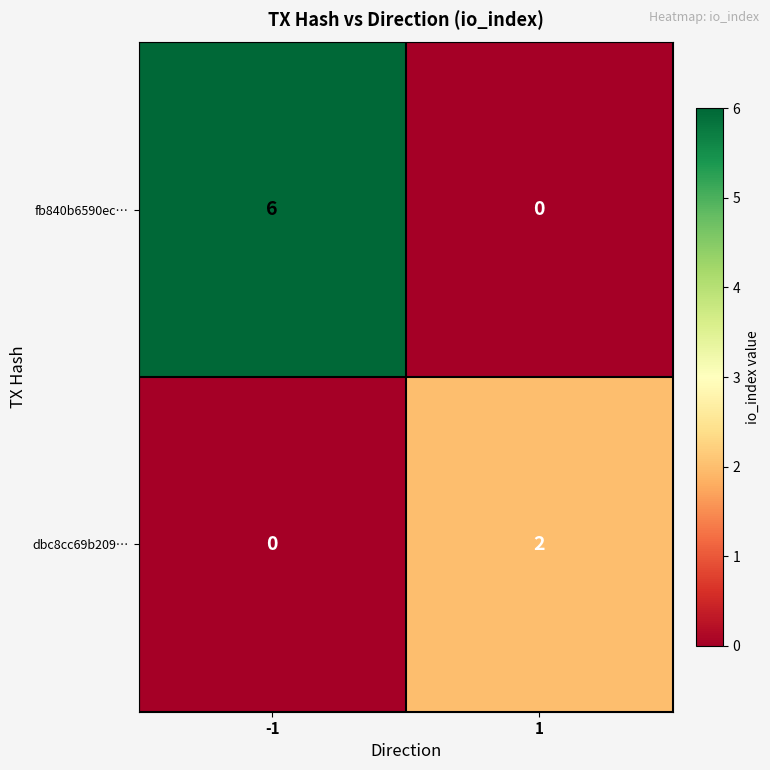

True or false: fb840b6590ec… has a value of 0 at 1.

True